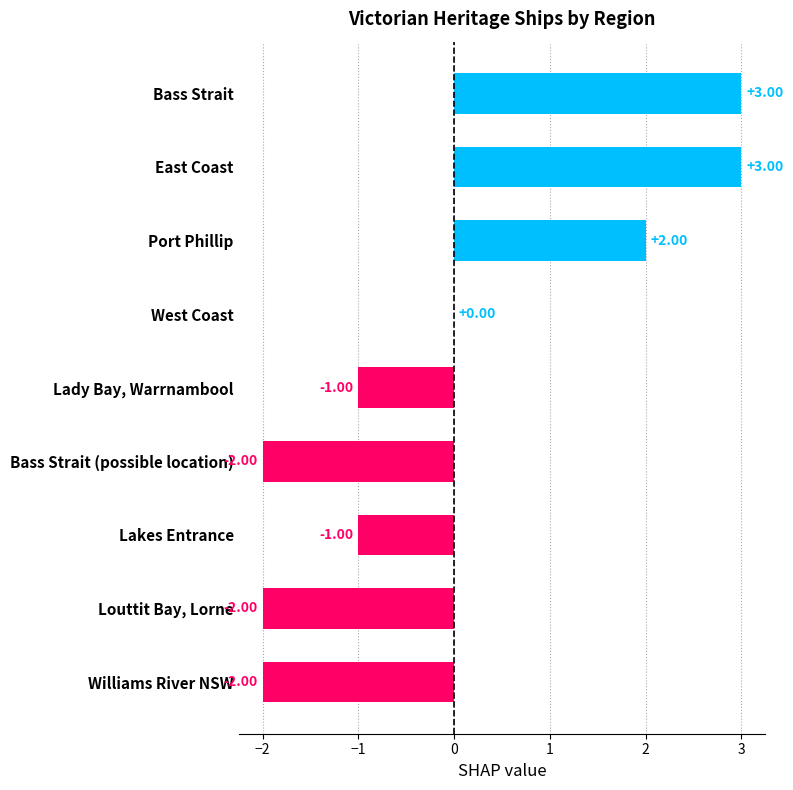

Are the bars horizontal?

Yes